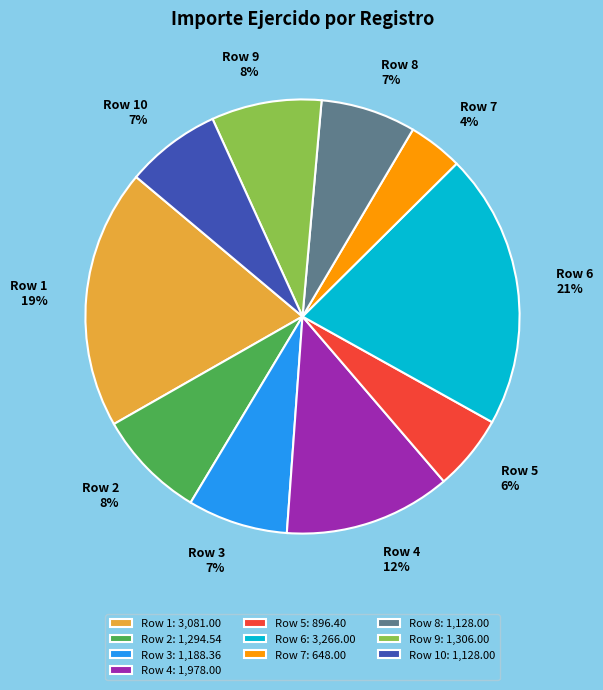

The Row 1 slice represents 19% of the pie. True or false?

True